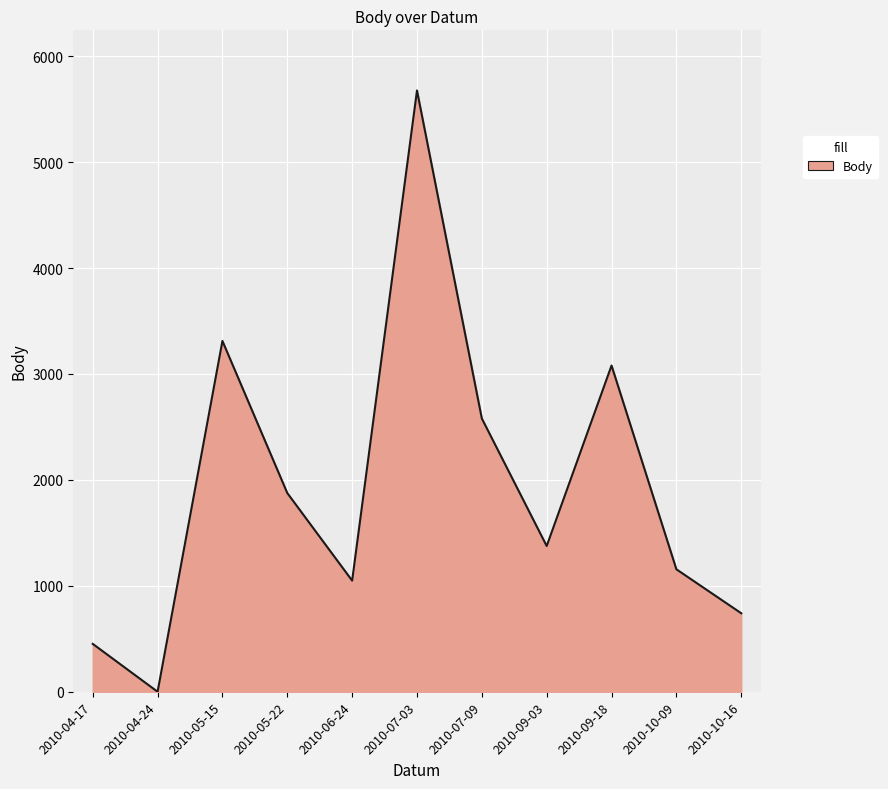

Is it true that the value at 2010-07-03 is 8065?

False